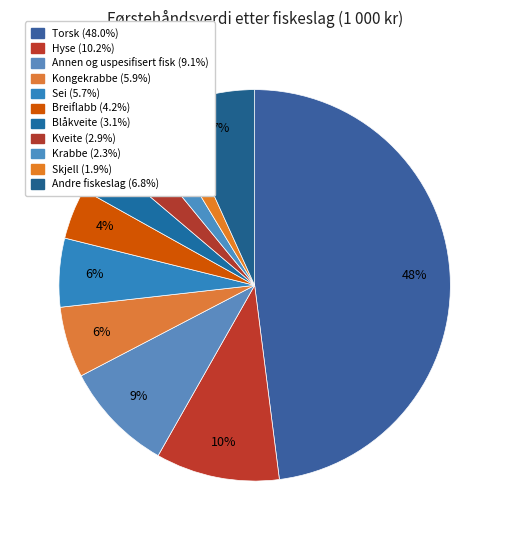

How many segments does this pie chart have?

11